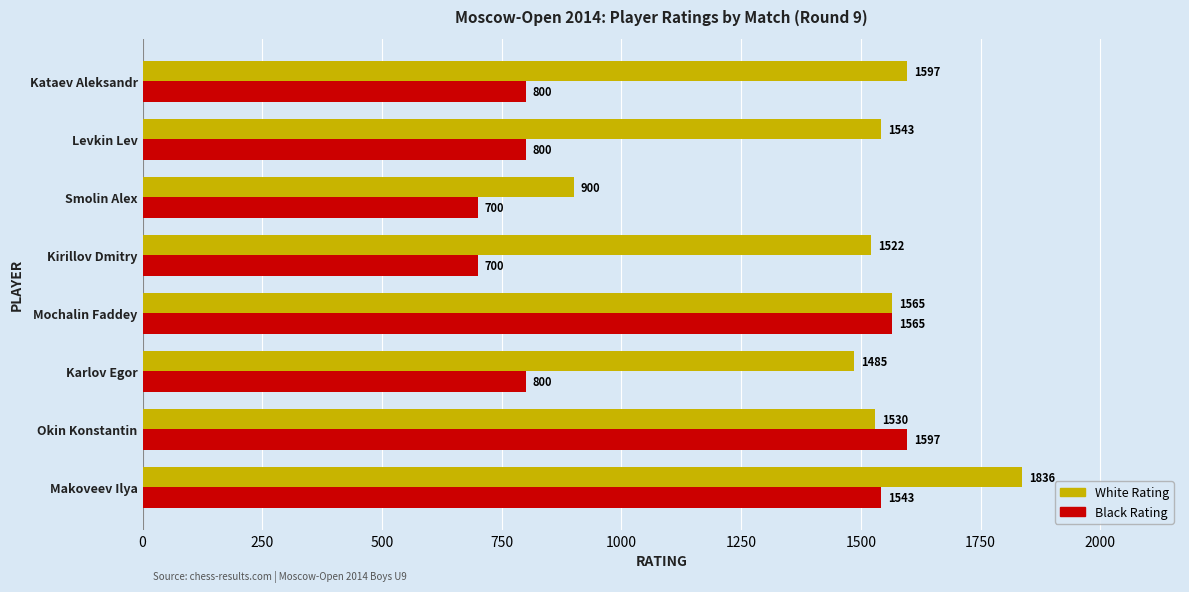

At which label is White Rating closest to 1368?

Karlov Egor